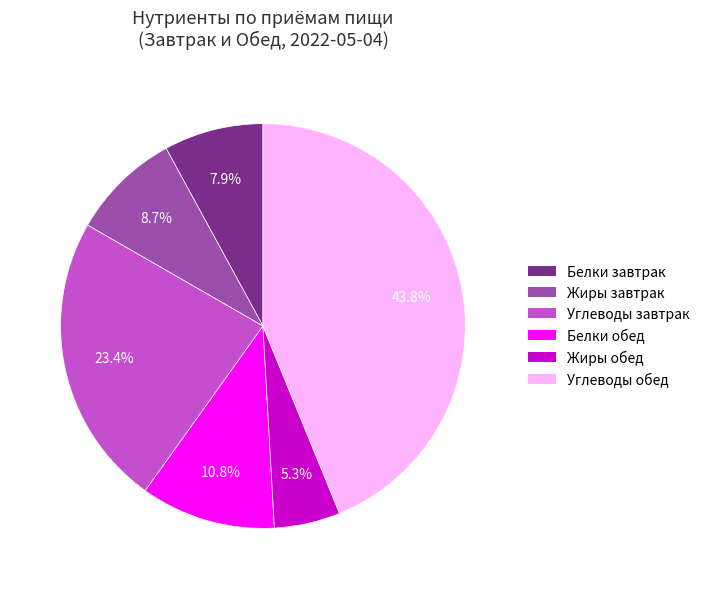

Is there a majority slice in this chart?

No